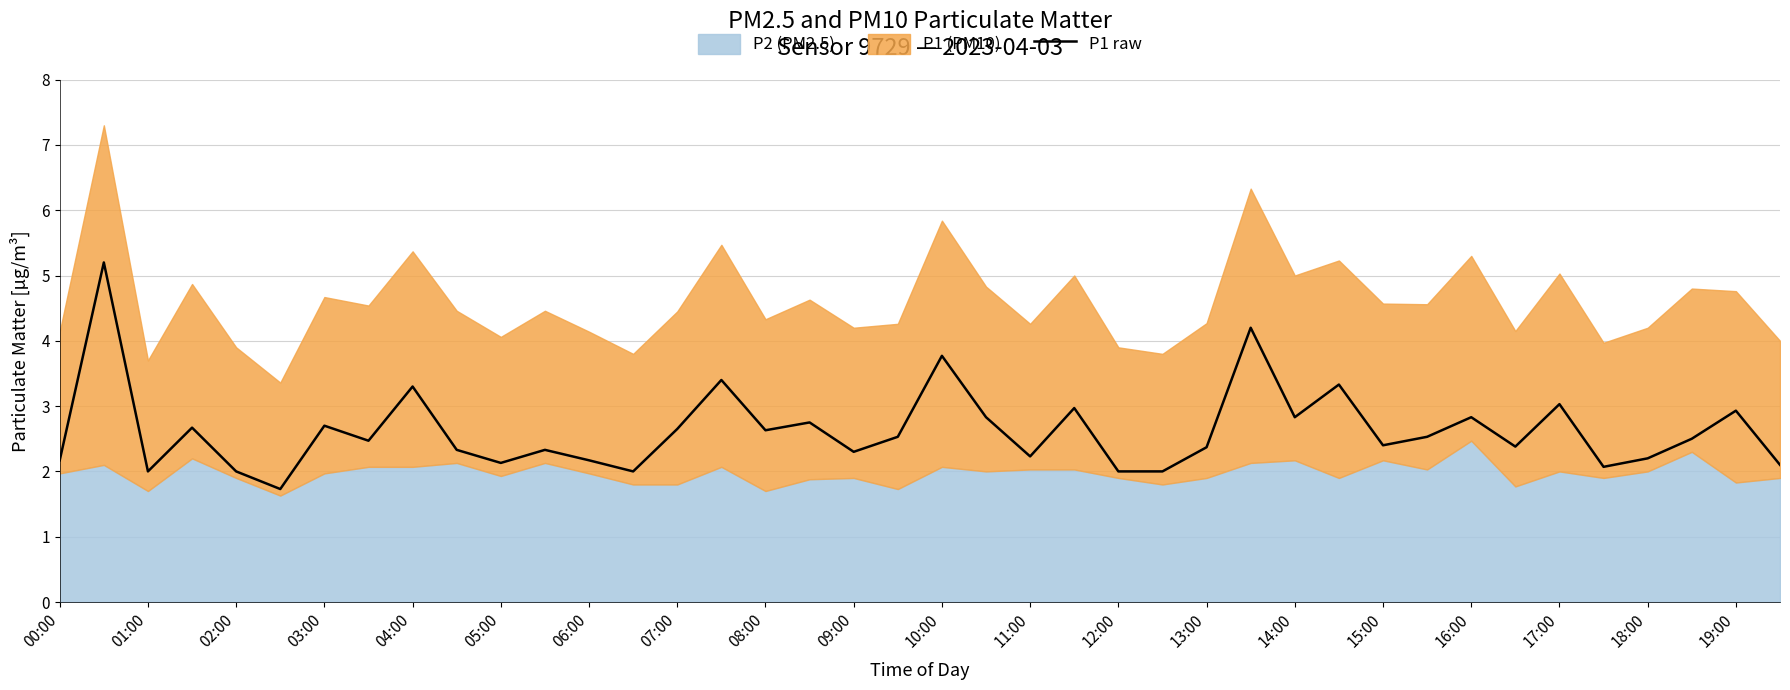

Is it true that P1 raw equals 2.8 at 14:00?

True